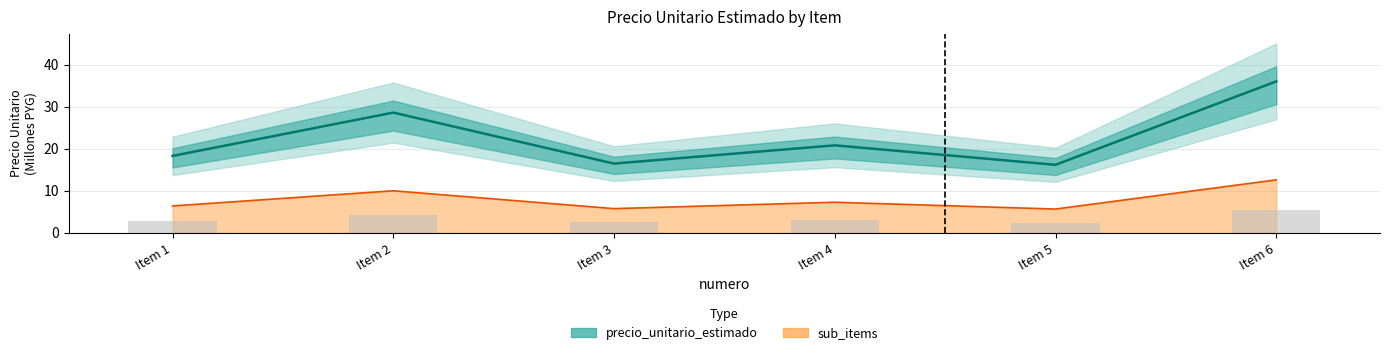

Rank the categories by value from highest to lowest.

Item 6, Item 2, Item 4, Item 1, Item 3, Item 5